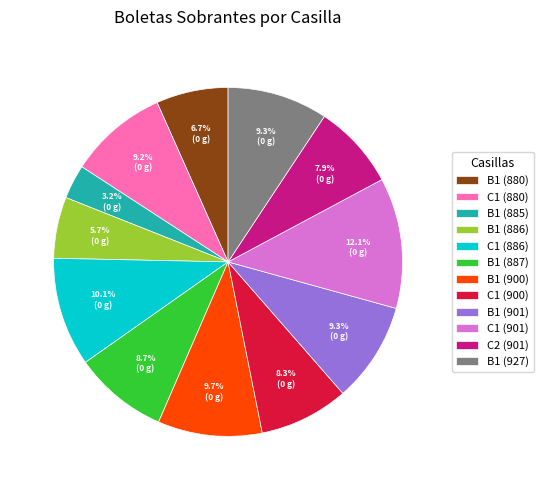

What percentage is the B1 (885) slice, to the nearest percent?

3%